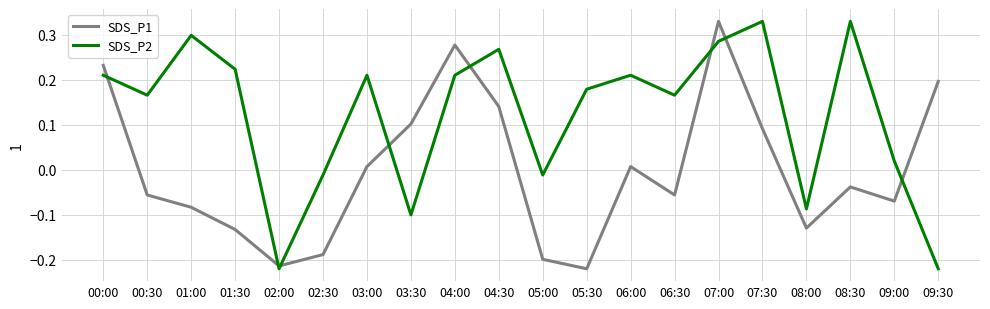

At which category is the sum across all series the highest?

07:00